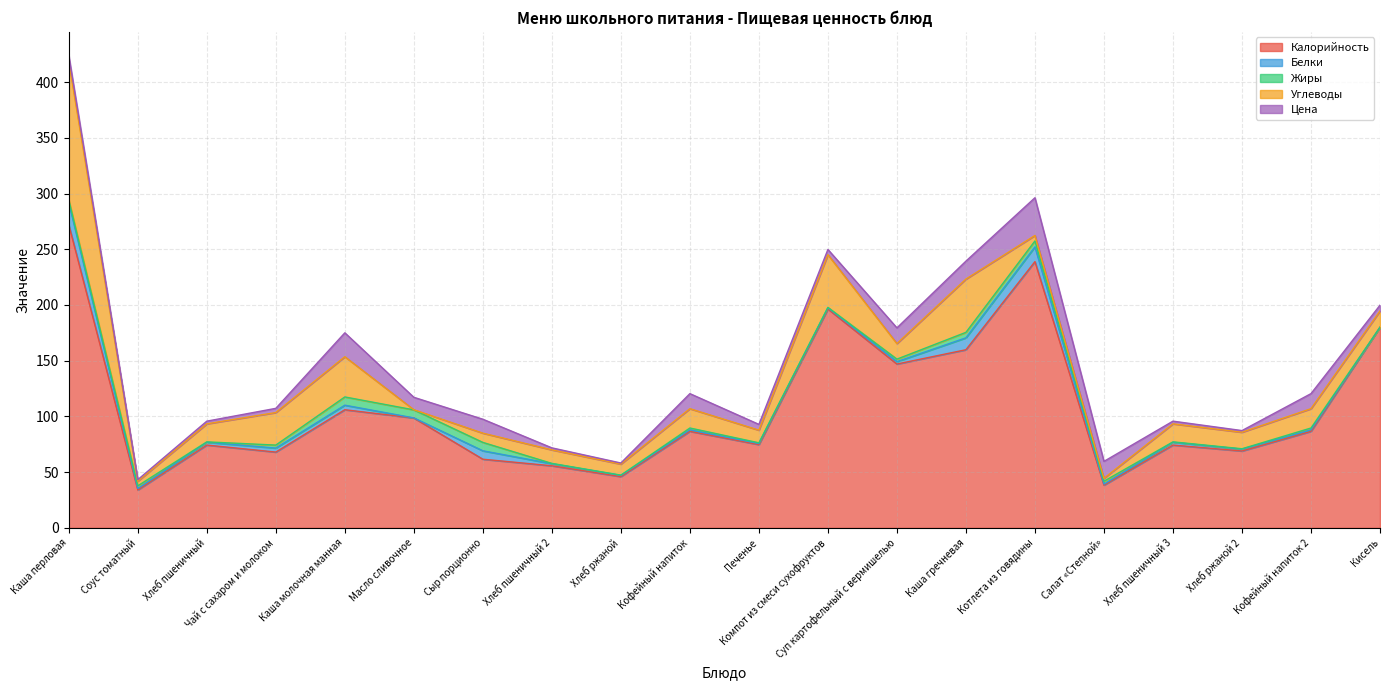

Does the chart display data point markers on the line(s)?

No